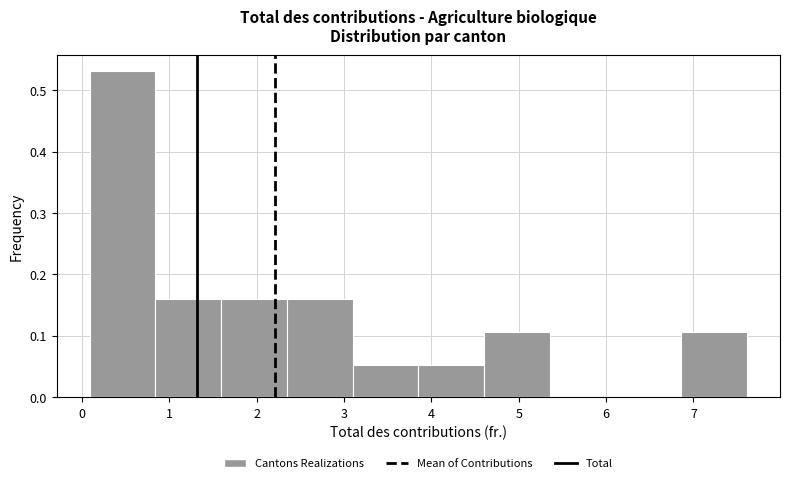

What is the height of the bar covering 0.1 to 0.8 on the x-axis? Neither the bar edges nor the heights are printed on the chart, so give them approximately, as read against the axes.

0.53